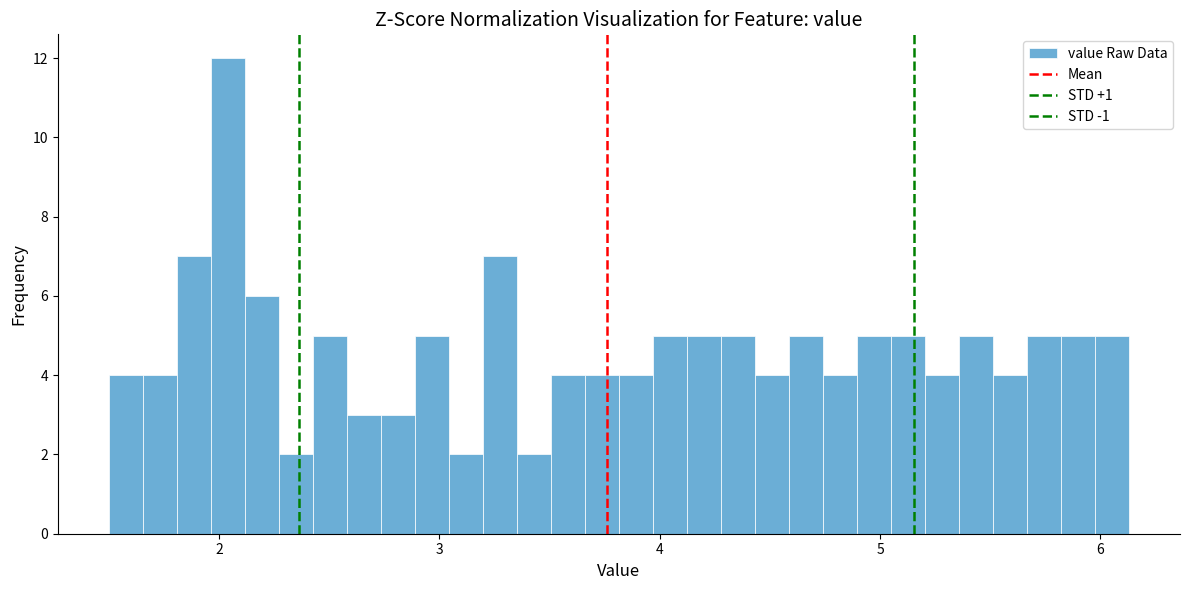

Read against the x-axis, roughly where is the centre of the tallest bar?

2.0